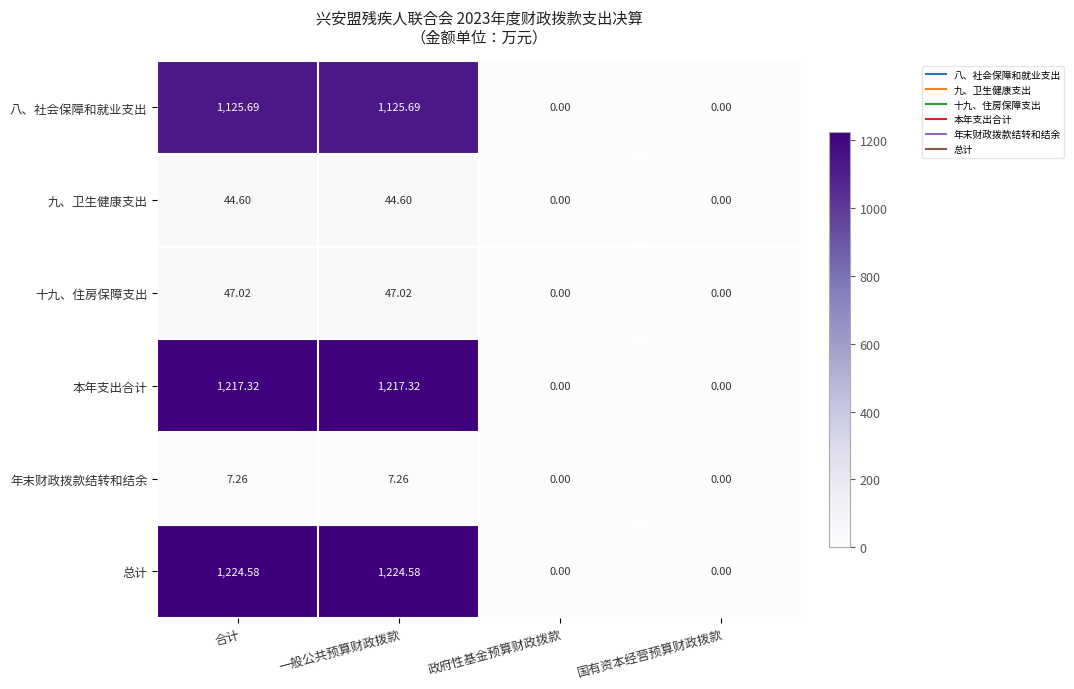

At 合计, list the series in order from smallest to largest.

年末财政拨款结转和结余, 九、卫生健康支出, 十九、住房保障支出, 八、社会保障和就业支出, 本年支出合计, 总计